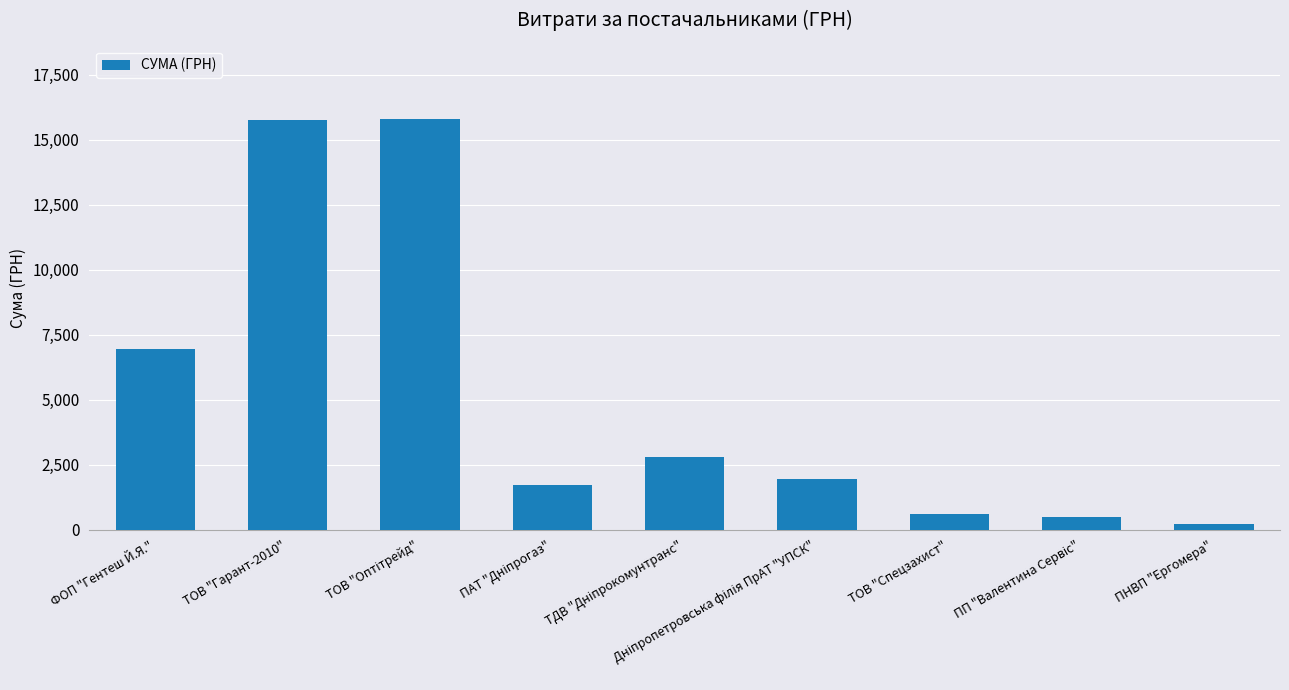

True or false: the data shows 10270.9 at ТОВ "Гарант-2010".

False